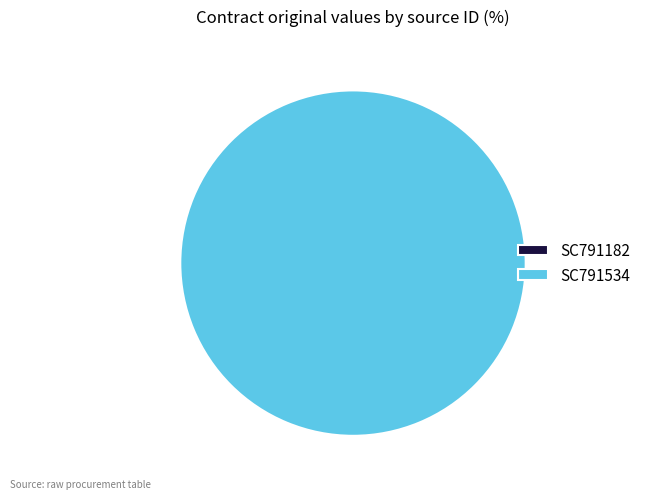

Does any single category account for the majority?

Yes